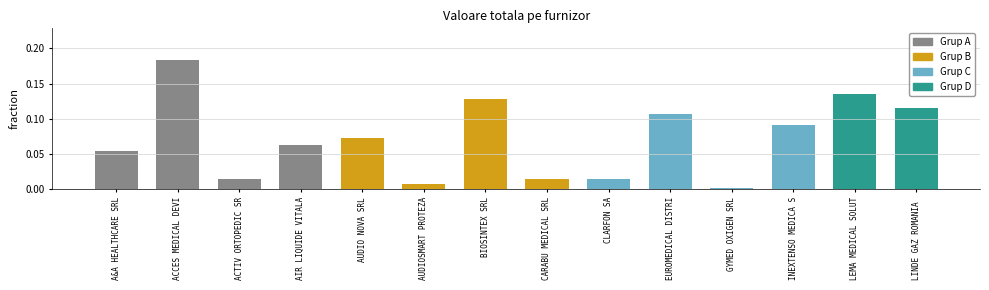

Which label corresponds to the largest value in the chart?

ACCES MEDICAL DEVI